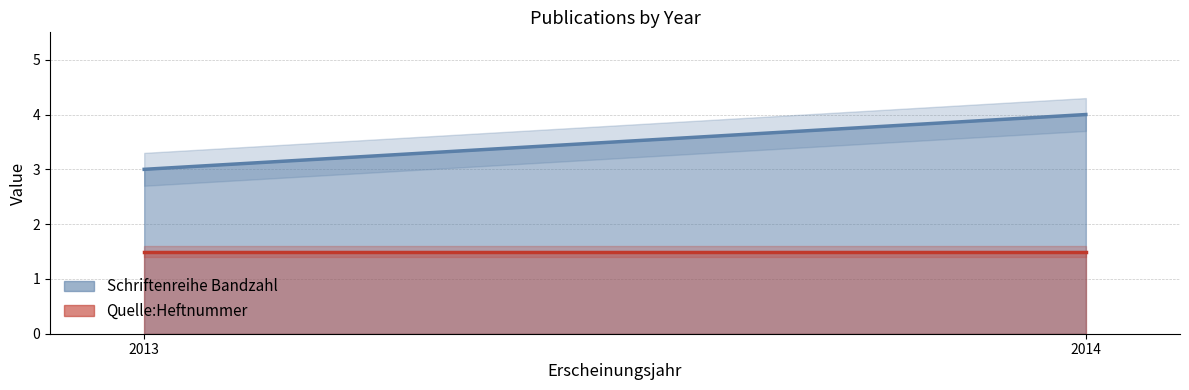

Reading left to right, list all the values displayed in this chart.

Schriftenreihe Bandzahl: 3.0	4.0
Quelle:Heftnummer: 1.5	1.5